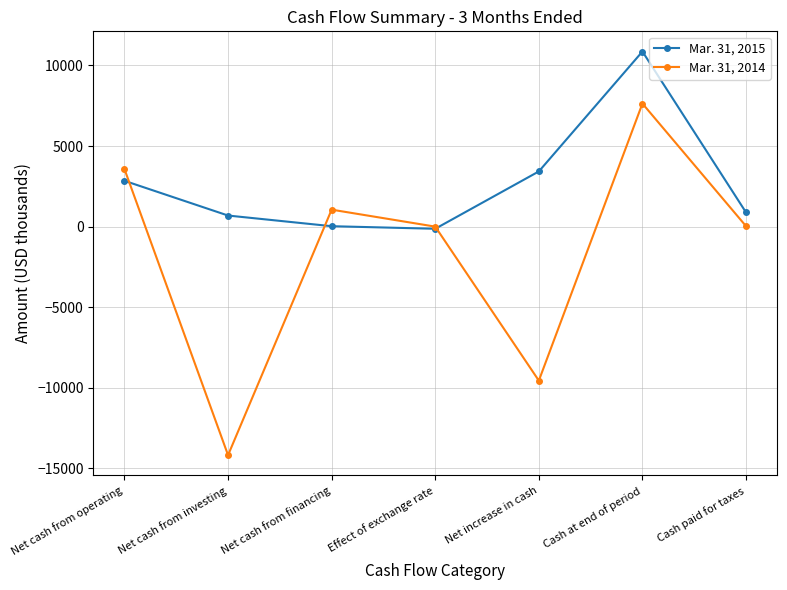

Which series has the widest spread of values?

Mar. 31, 2014